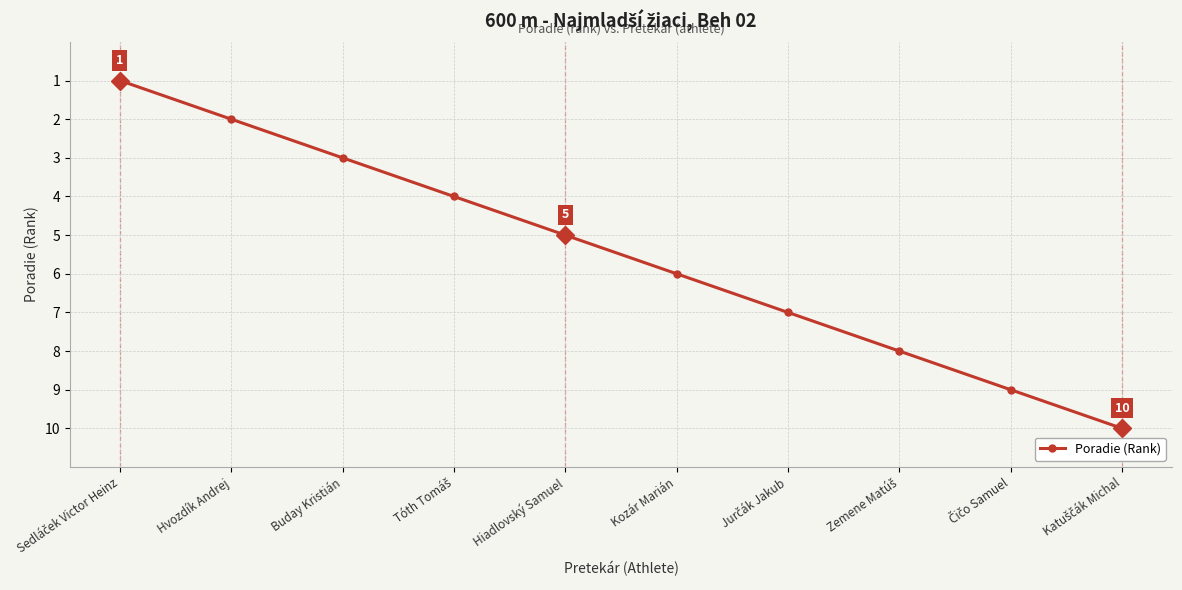

How many distinct data groups are displayed?

1